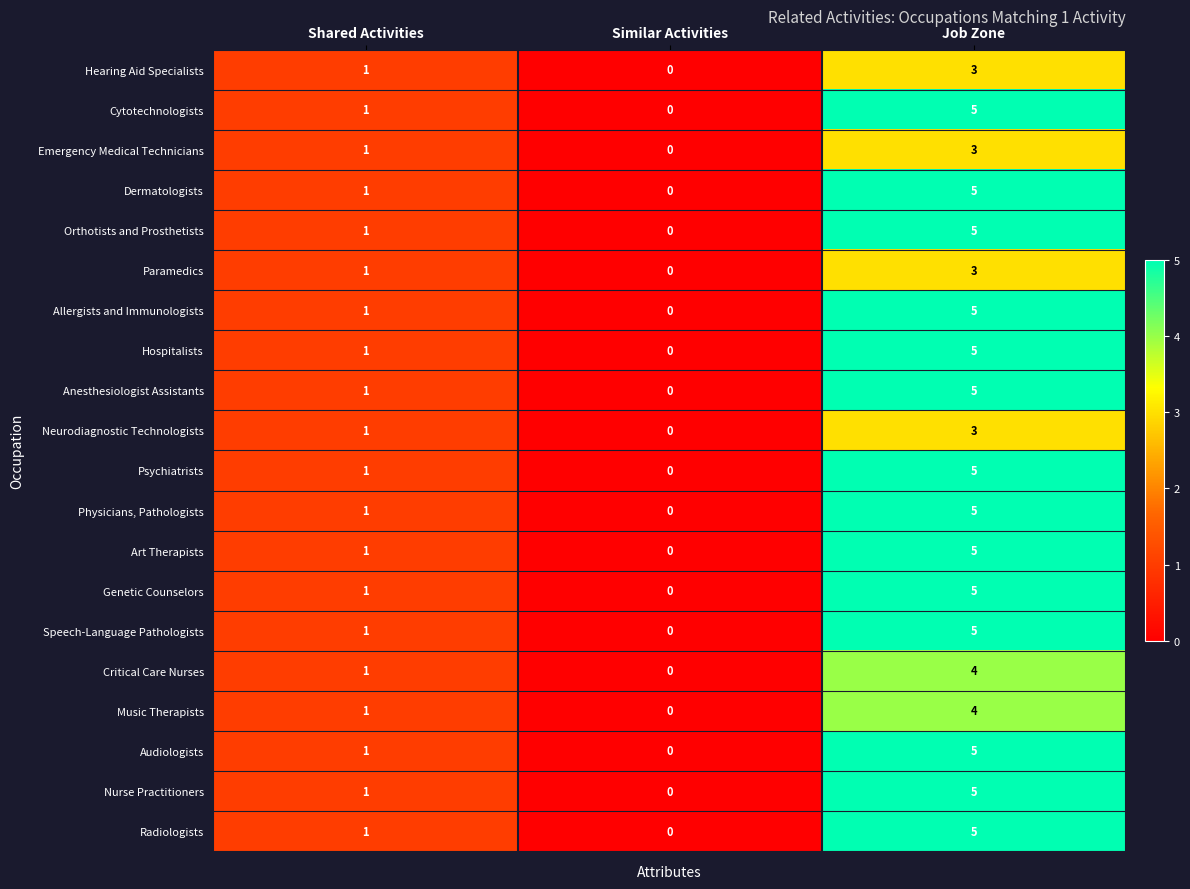

True or false: Nurse Practitioners has a value of -2 at Similar Activities.

False